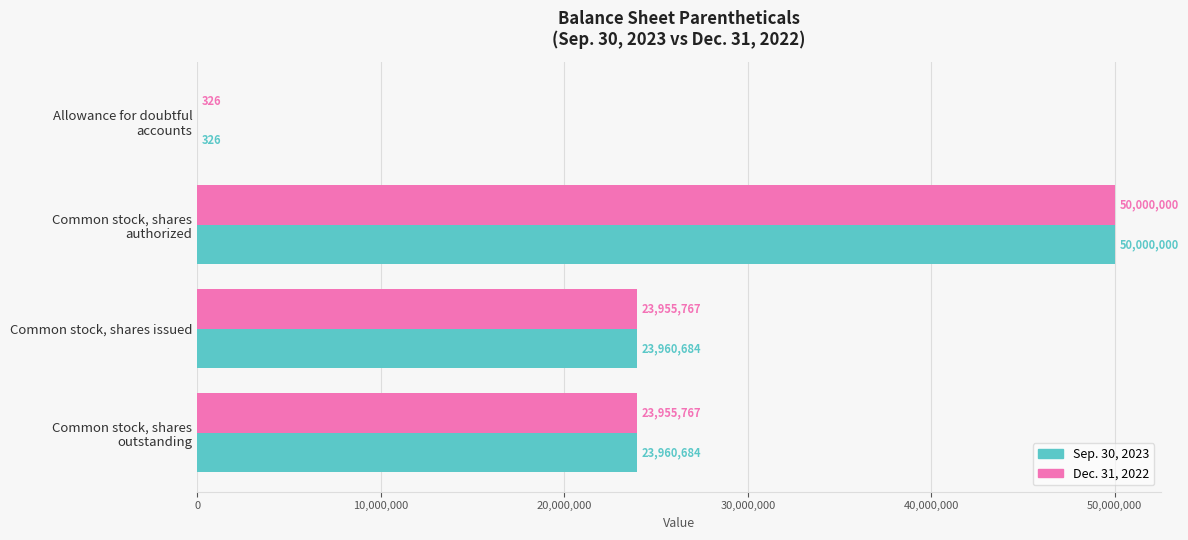

Which series has the largest total across all categories?

Sep. 30, 2023